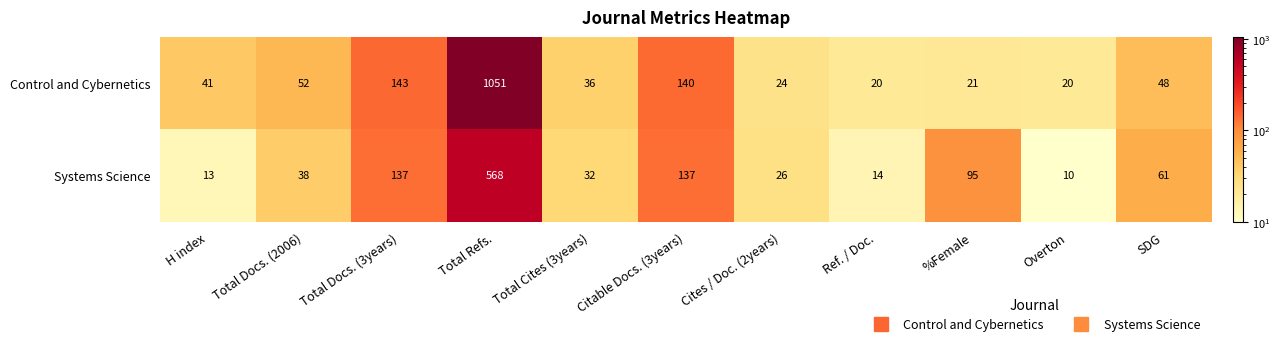

Reading left to right, extract all data points from this chart.

Control and Cybernetics: 41	52	143	1051	36	140	24	20	21	20	48
Systems Science: 13	38	137	568	32	137	26	14	95	10	61